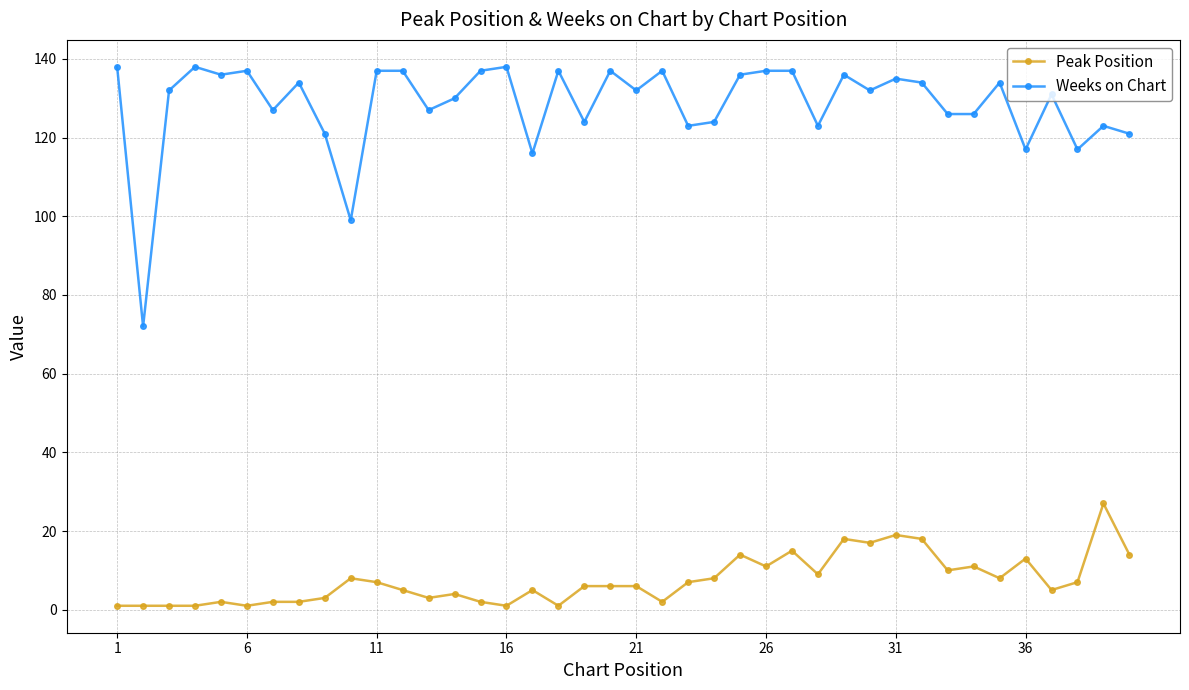

What is the value of the Weeks on Chart point at the 23rd from the left?

123